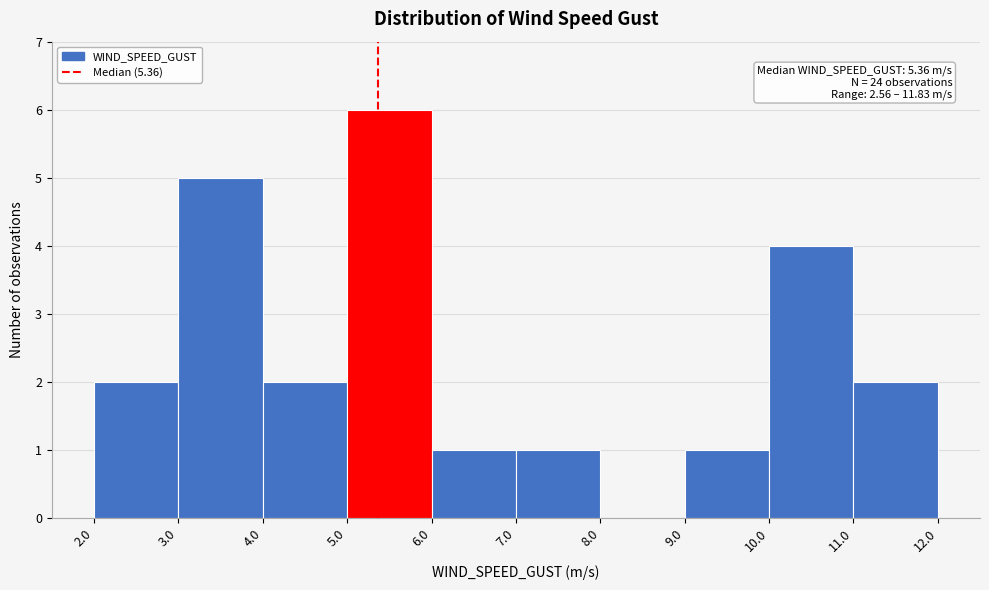

Over which range of the x-axis is the bar tallest?

5.0 to 6.0